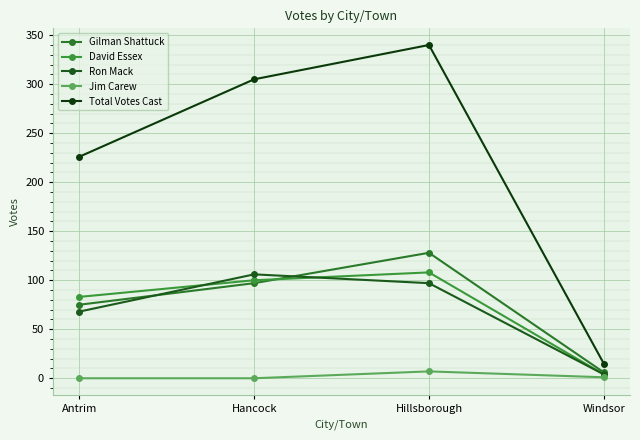

Between Hillsborough and Windsor, which series saw the biggest shift?

Total Votes Cast